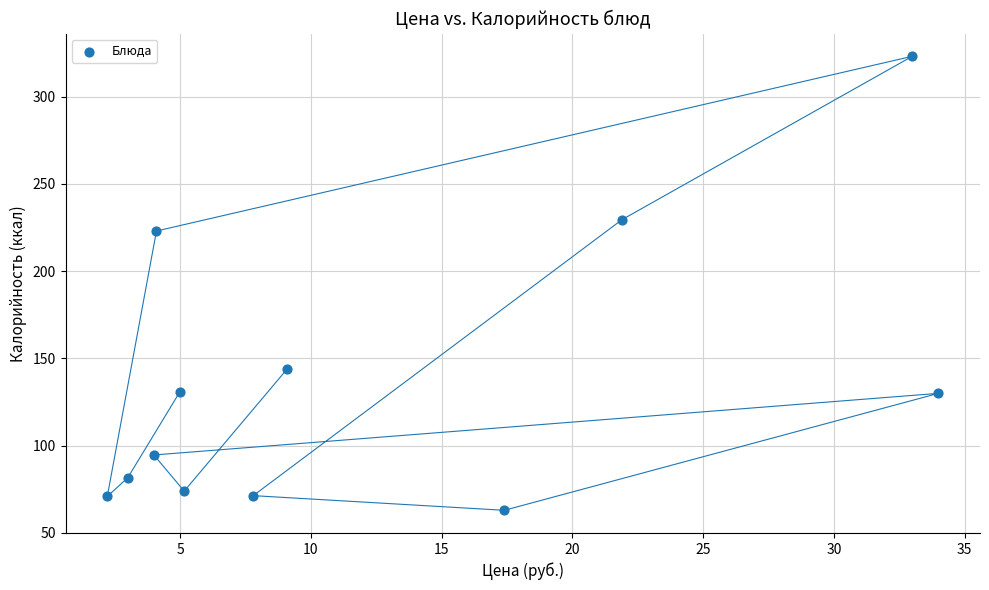

What Y value in the scatter plot is closest to 193?

223.0